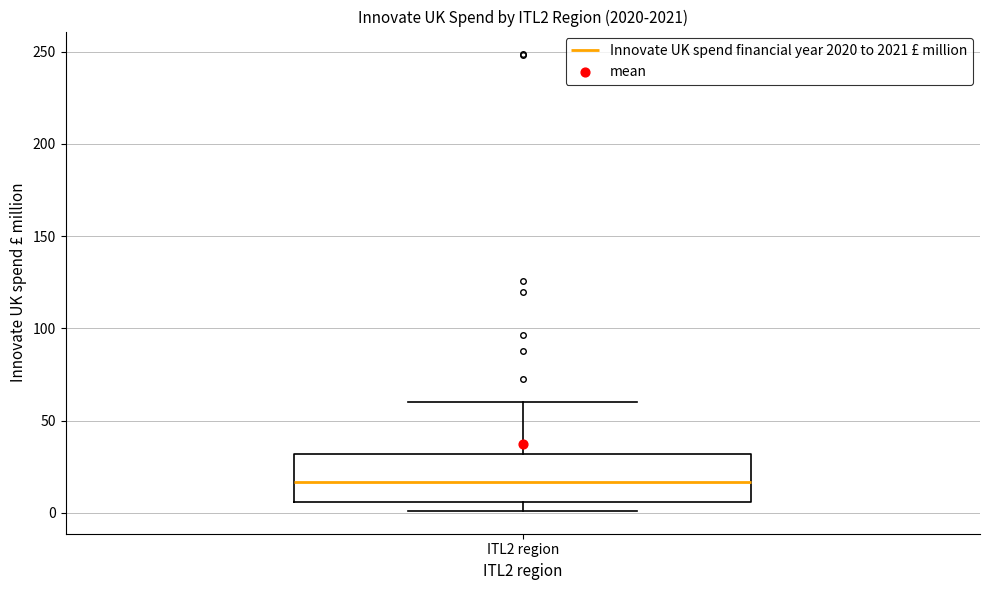

Transcribe this box plot: give where the median line is, the range the box spans, and where the two whiskers end, as read against the y-axis. The values are not printed on the chart, so give them approximately, as read against the axis.

median 15, box 5 to 30, whiskers 0 to 60